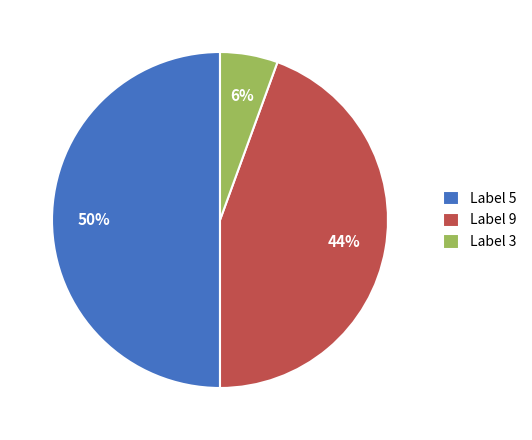

How many segments does this pie chart have?

3